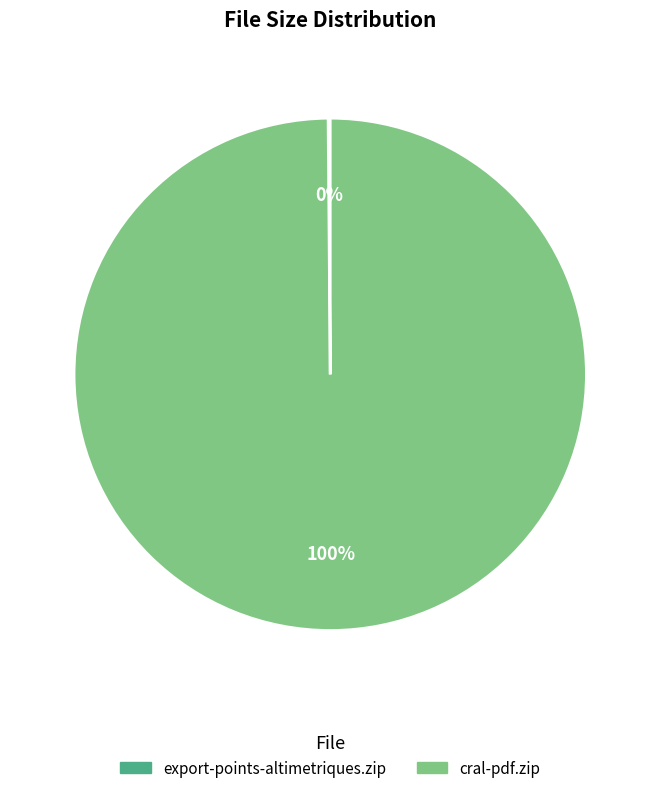

What percentage is the cral-pdf.zip slice, to the nearest percent?

100%